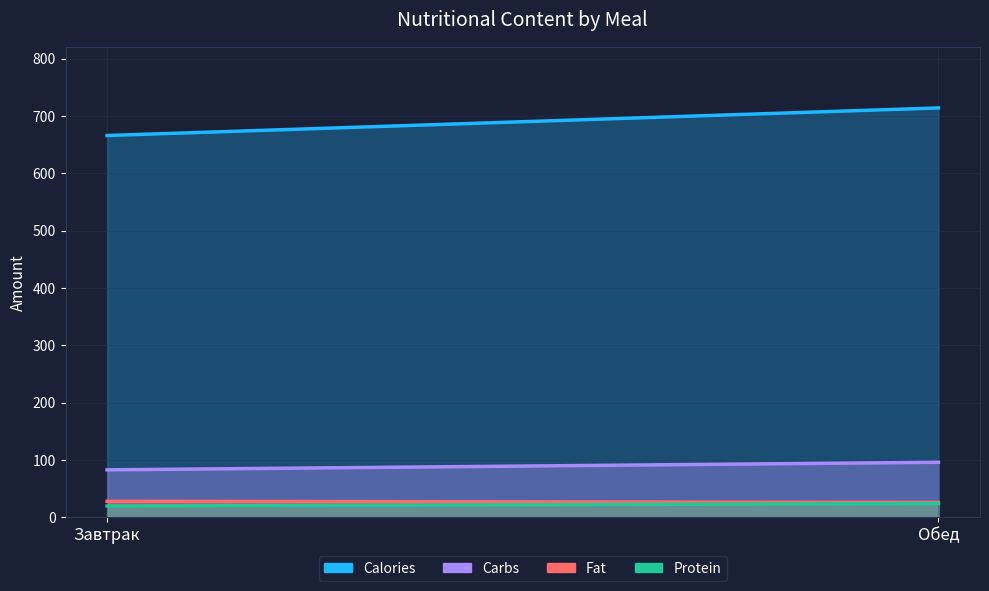

Rank the categories by Fat value from highest to lowest.

Завтрак, Обед